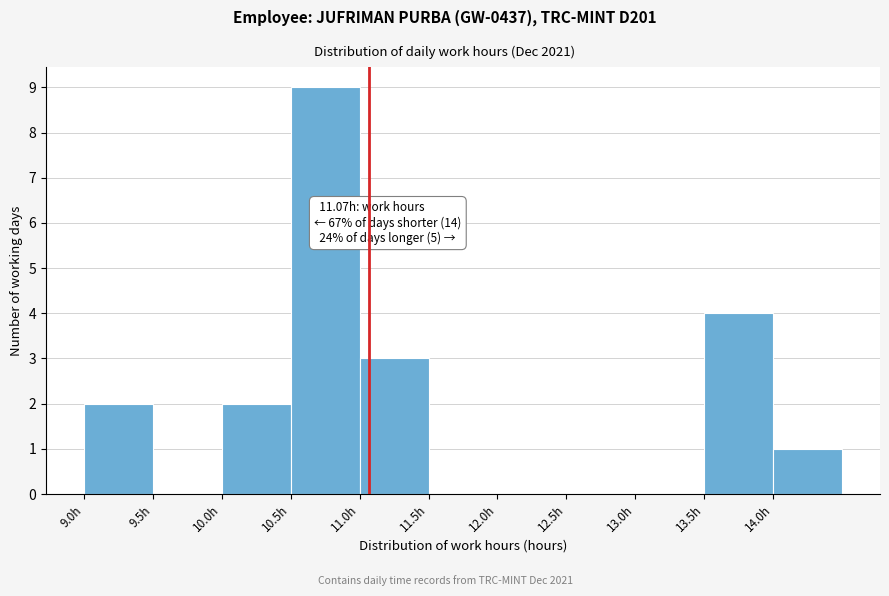

Which range on the x-axis has the tallest bar?

10.5 to 11.0